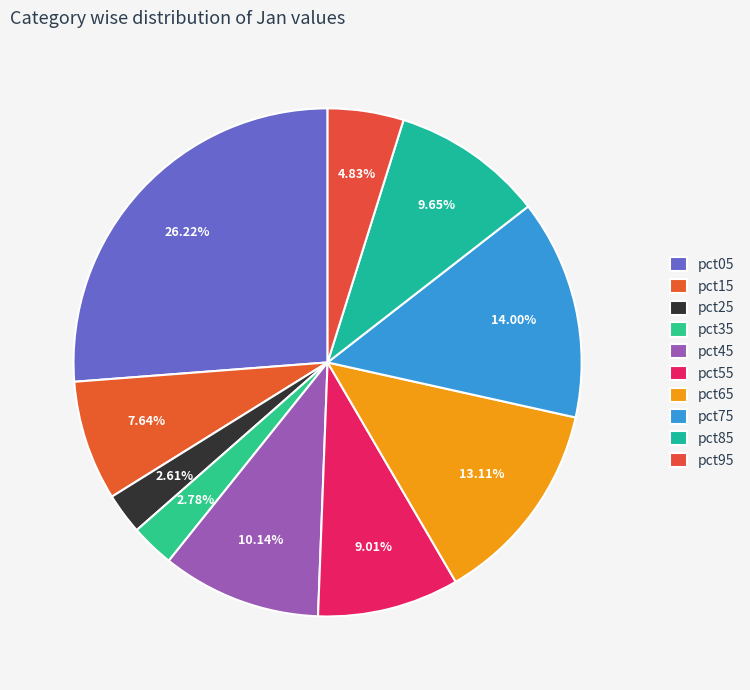

The pct95 slice represents 5% of the pie. True or false?

True